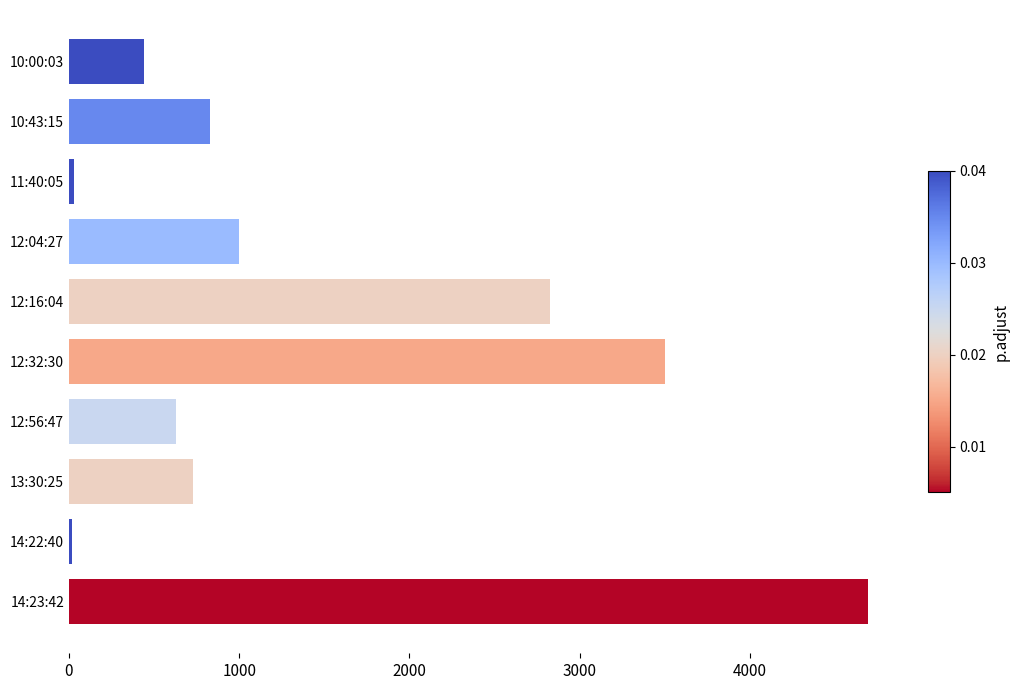

What is the difference between the maximum and minimum values?

4678